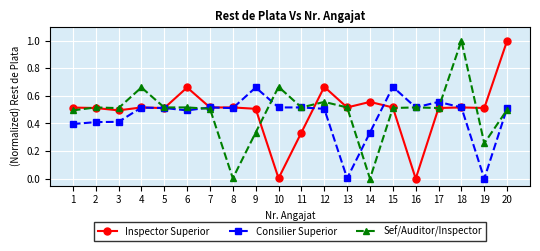

Is it true that Sef/Auditor/Inspector equals 0.5 at 17?

True